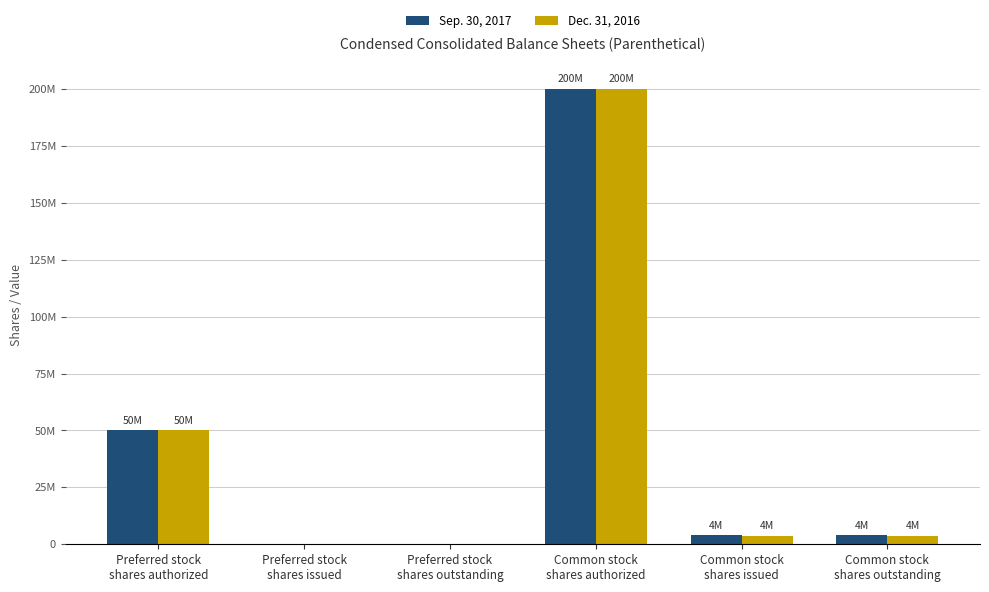

What are all the series names shown in the legend?

Sep. 30, 2017, Dec. 31, 2016